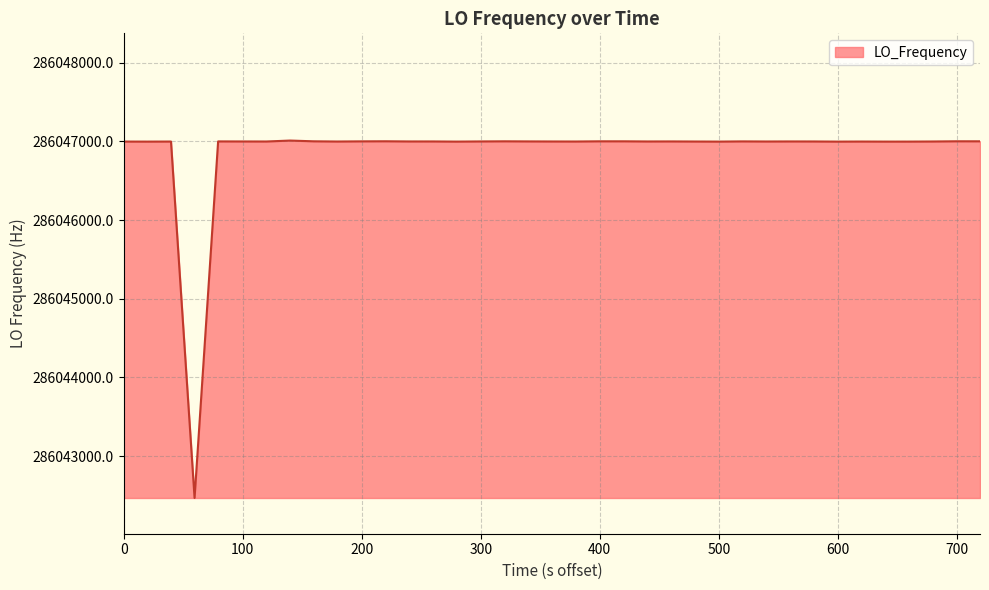

What is the maximum value shown in the chart?

286047011.9